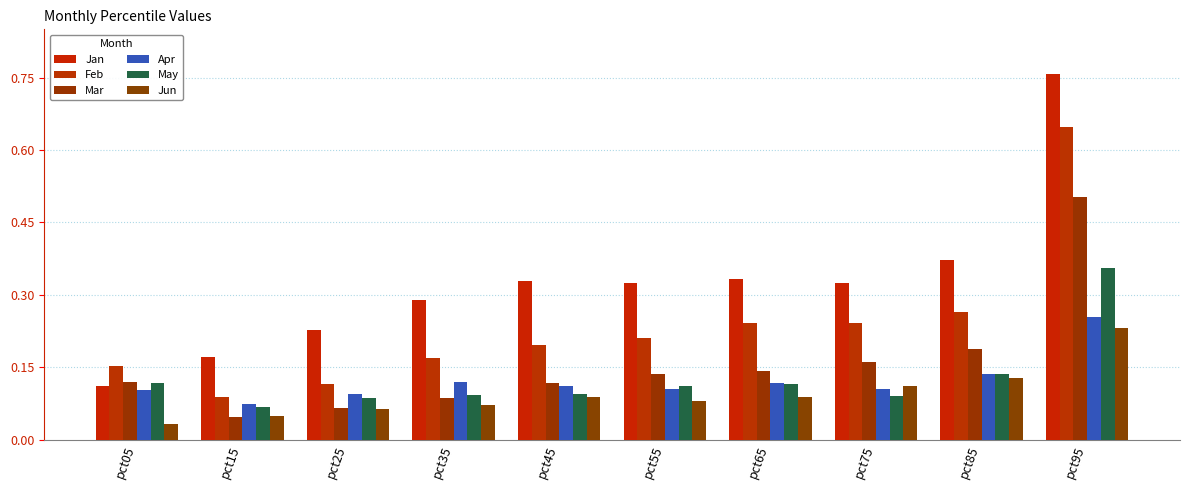

Read the Jun value at pct35.

0.1